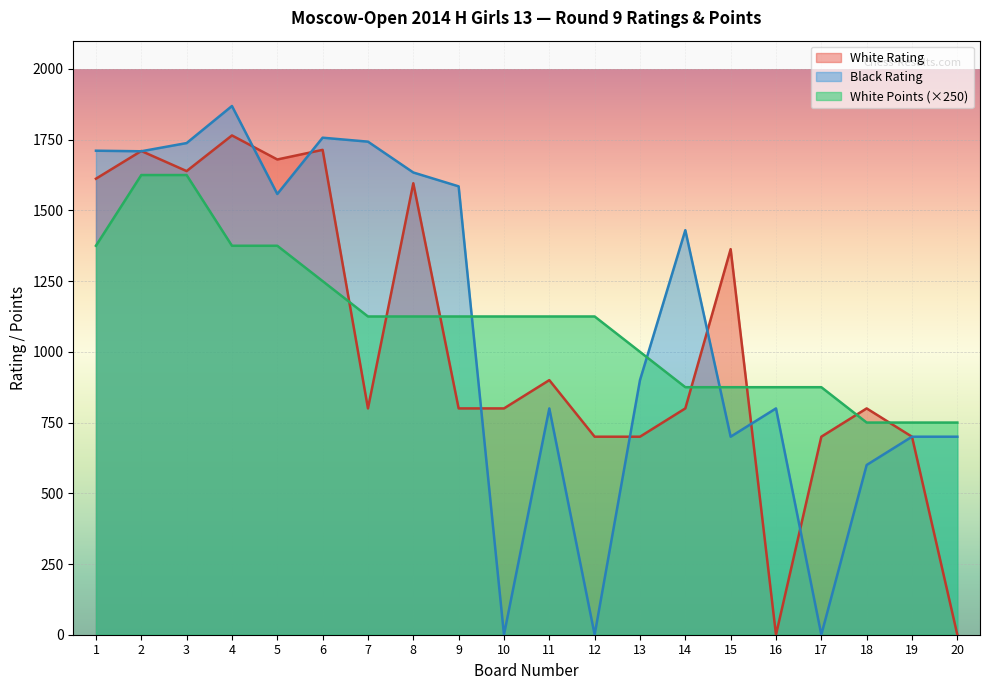

At how many categories does at least one series exceed 1096?

14